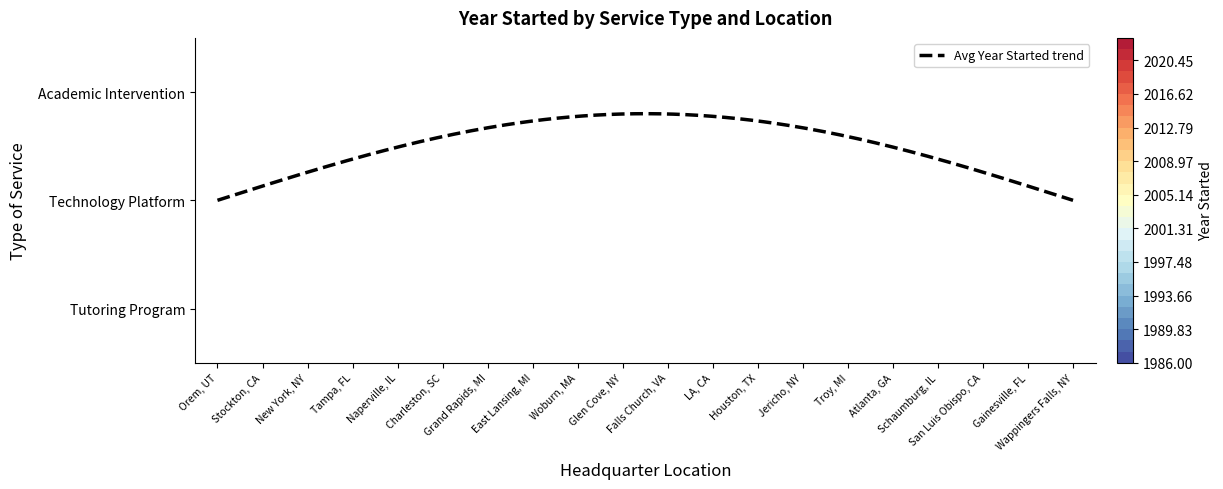

Reading left to right, list all the values displayed in this chart.

Tutoring Program: Orem, UT=2022	Stockton, California=2016	New York, New York=1999	Tampa, FL=2003	Naperville, Illinois=2023	Charleston, SC=2022	Grand Rapids, MI=2020	East Lansing, Michigan=2008	Woburn, MA=2010	Glen Cove, NY=1998	Falls Church, Virginia=2019	LA, CA=2013	Houston, TX=2017	Jericho, NY=2013	California=2012	Troy, Michigan=2001	Atlanta, GA=2020	Schaumburg IL=2016	San Luis Obispo, California=1986	Gainesville, Florida=2015
Technology Platform: Orem, UT=2022	Stockton, California=2016	New York, New York=1999	Tampa, FL=2015	Naperville, Illinois=2023	Charleston, SC=2022	Grand Rapids, MI=0	East Lansing, Michigan=2008	Woburn, MA=2010	Glen Cove, NY=0	Falls Church, Virginia=0	LA, CA=0	Houston, TX=0	Jericho, NY=2013	California=0	Troy, Michigan=0	Atlanta, GA=0	Schaumburg IL=0	San Luis Obispo, California=0	Gainesville, Florida=2015
Academic Intervention: Orem, UT=0	Stockton, California=0	New York, New York=0	Tampa, FL=2003	Naperville, Illinois=2023	Charleston, SC=2022	Grand Rapids, MI=2020	East Lansing, Michigan=0	Woburn, MA=0	Glen Cove, NY=1998	Falls Church, Virginia=0	LA, CA=0	Houston, TX=2017	Jericho, NY=0	California=0	Troy, Michigan=2001	Atlanta, GA=2020	Schaumburg IL=2016	San Luis Obispo, California=1986	Gainesville, Florida=0